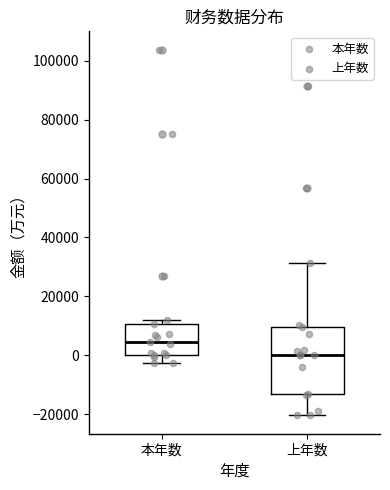

Reading left to right, read every box against the y-axis: the position of its median line, the range the box covers, and the ends of its whiskers. The values are not printed on the chart, so give them approximately, as read against the axis.

本年数: median 4000, box 0 to 10000, whiskers -2000 to 12000
上年数: median 0, box -14000 to 10000, whiskers -20000 to 32000